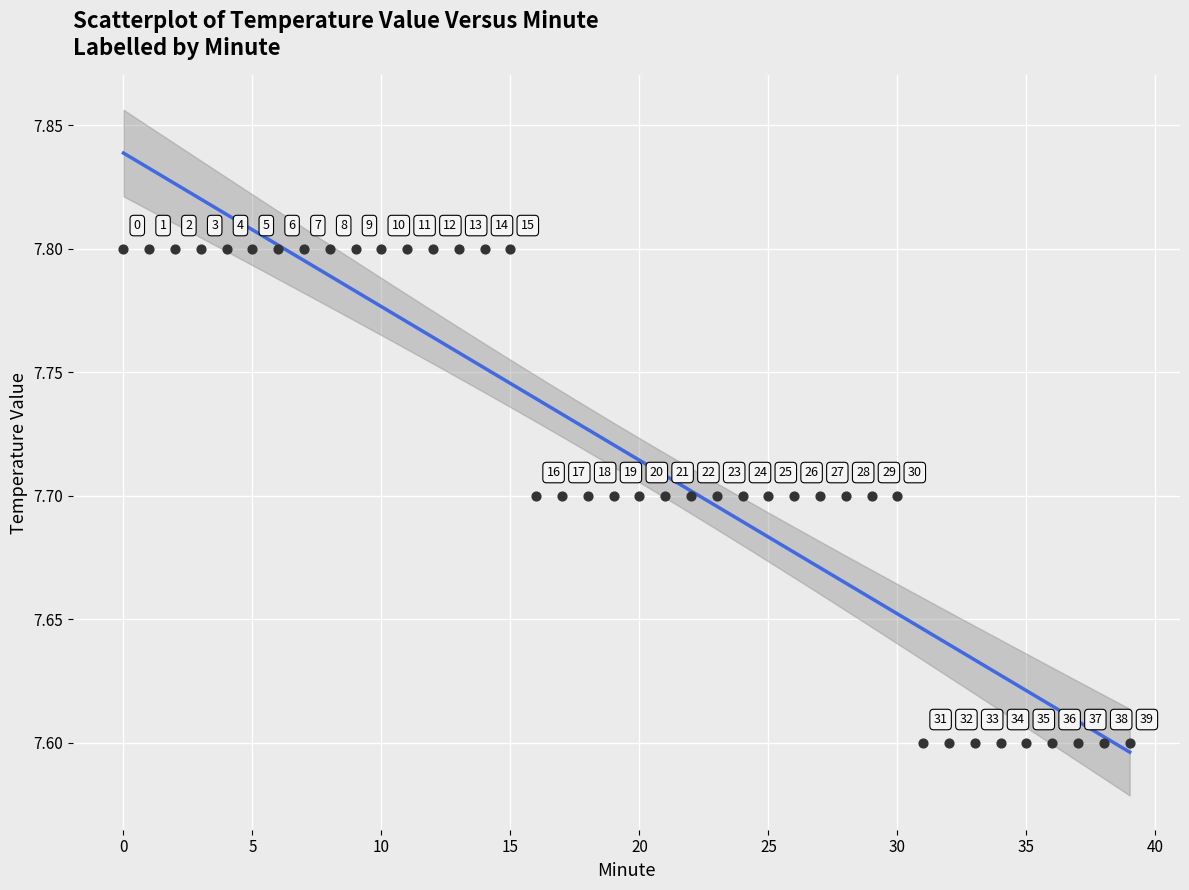

What Y value in the scatter plot is closest to 7?

7.6